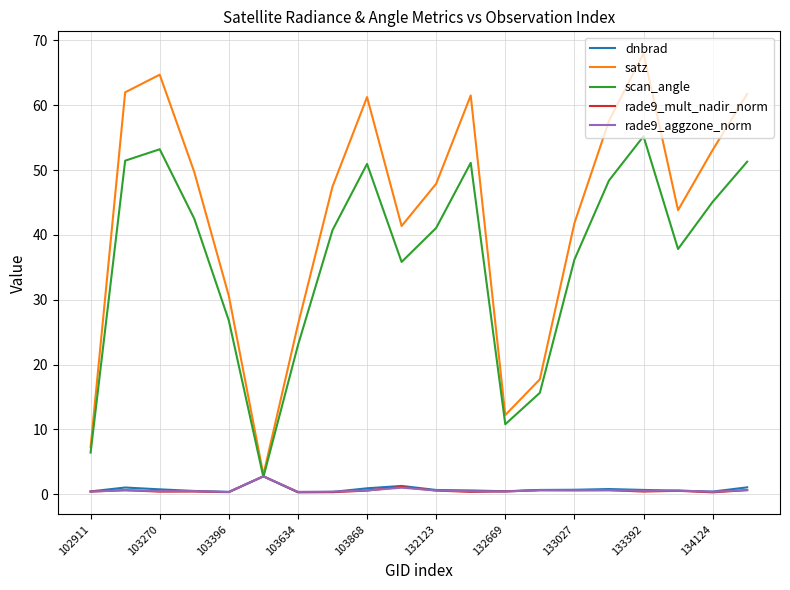

What is the maximum value for satz?

68.0